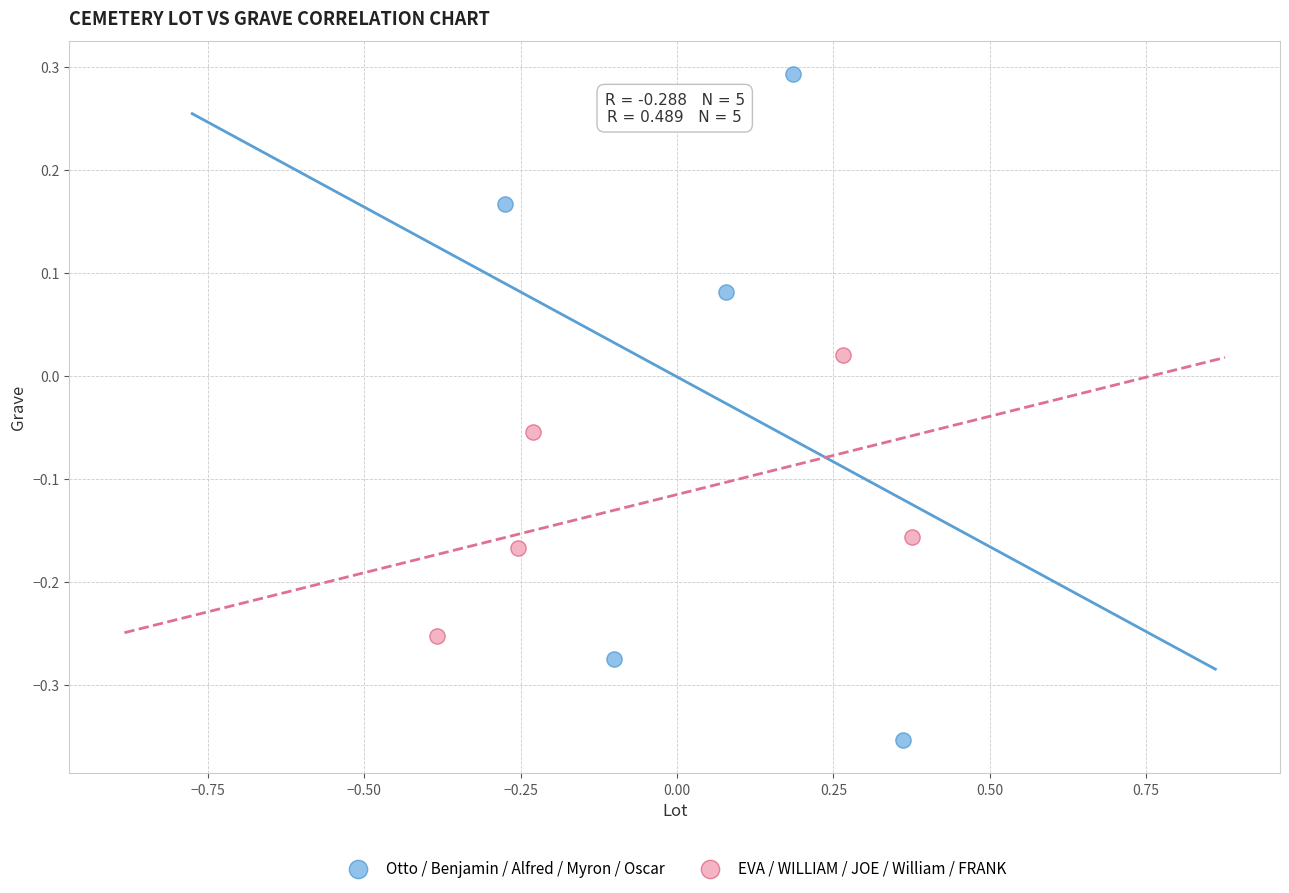

Which series reaches the maximum Y coordinate?

Otto / Benjamin / Alfred / Myron / Oscar